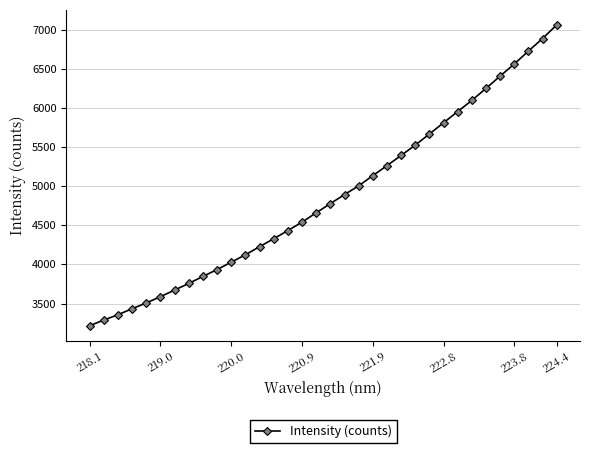

What is the minimum value shown in the chart?

3216.7